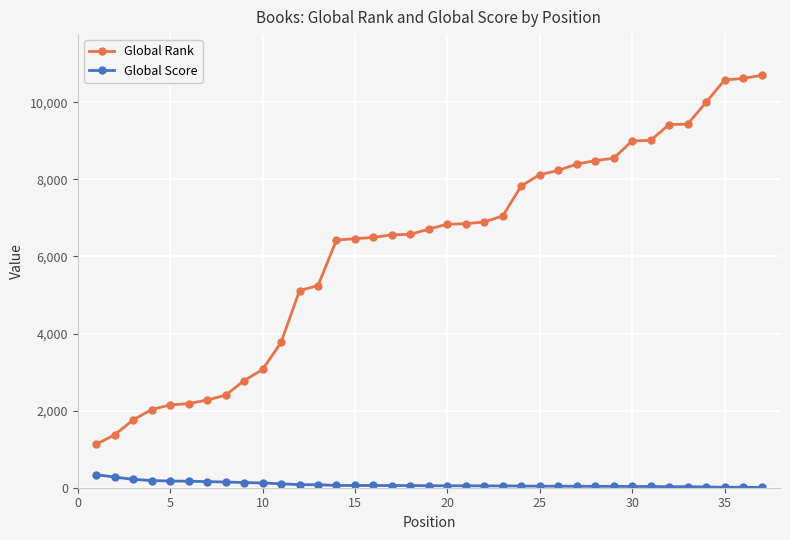

How many data points in Global Score are less than 52?

18